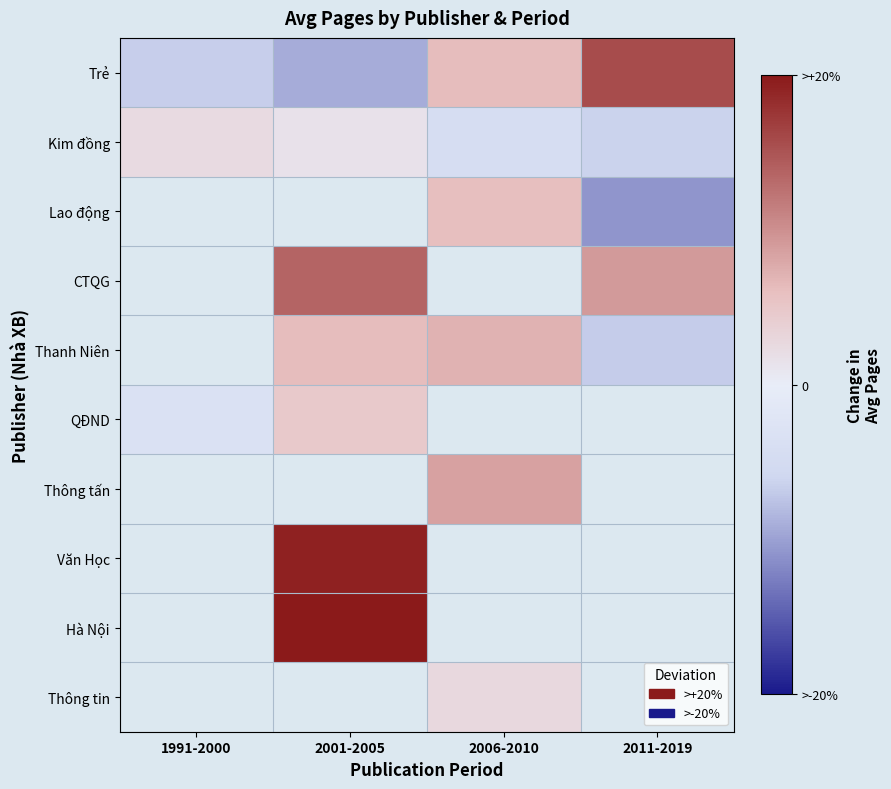

At which label does QĐND reach its peak?

2001-2005